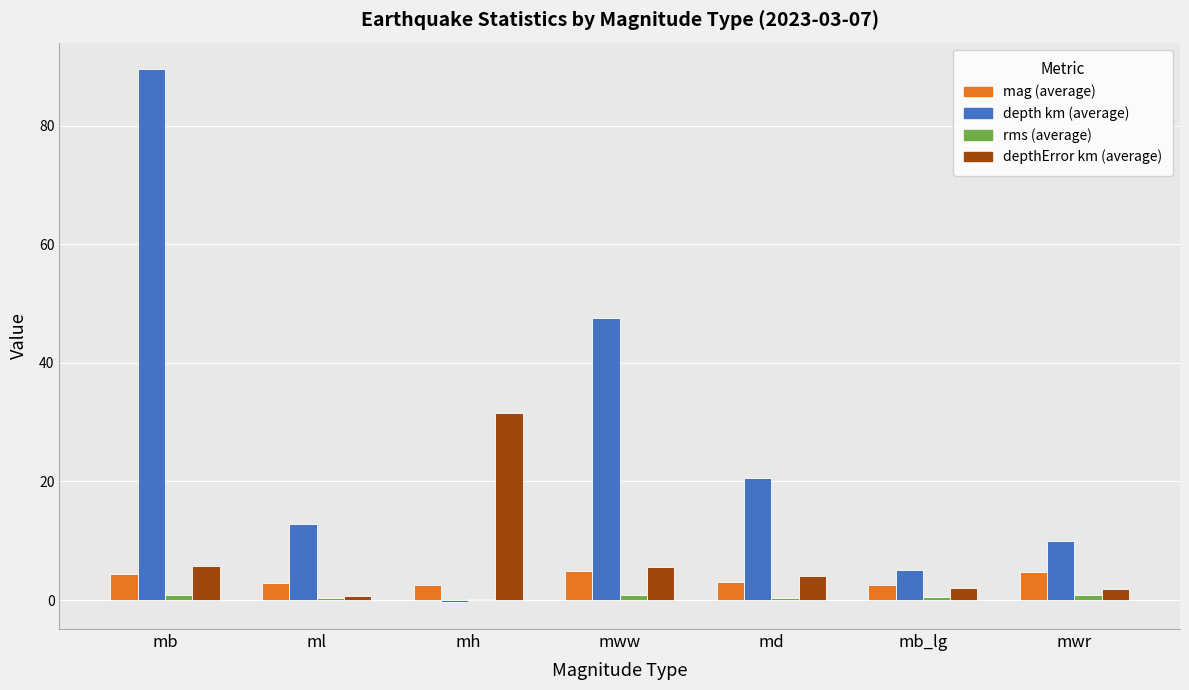

How many series are shown in this chart?

4